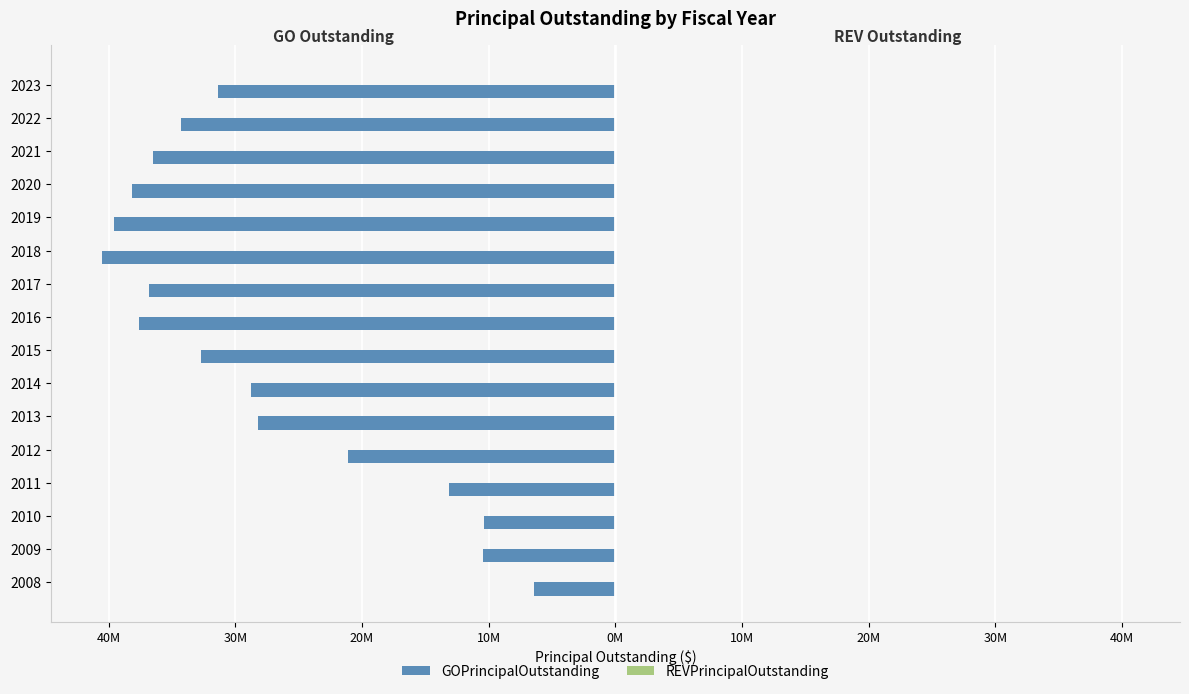

Are the bars horizontal?

Yes